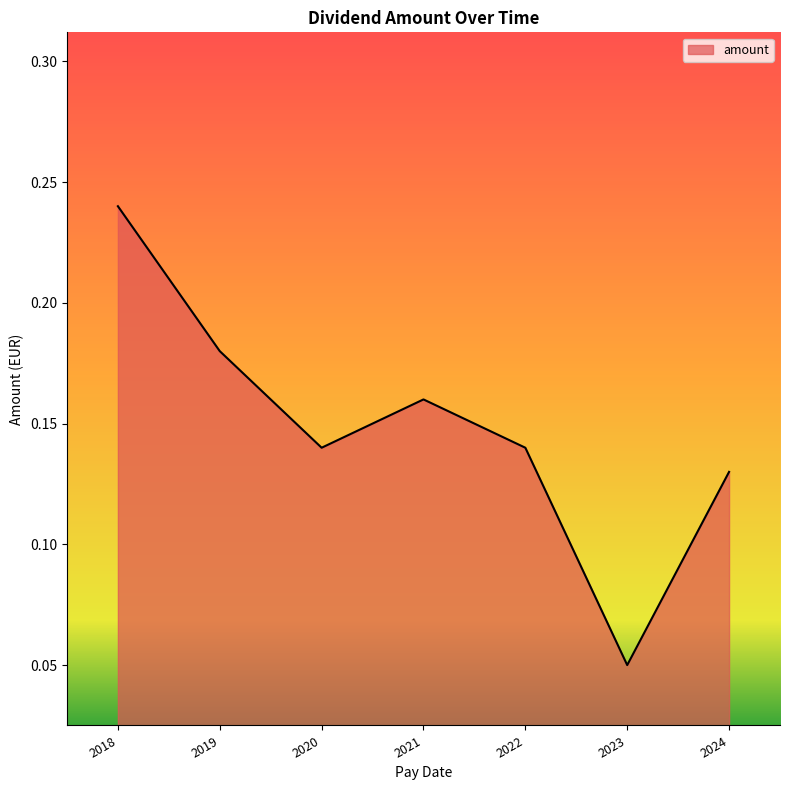

The chart shows a value of 0.1 at 2019. True or false?

False